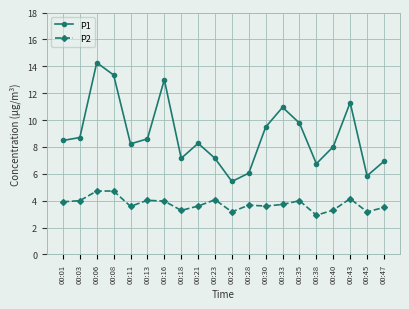

What is the value of the P1 point at the 5th from the left?

8.2